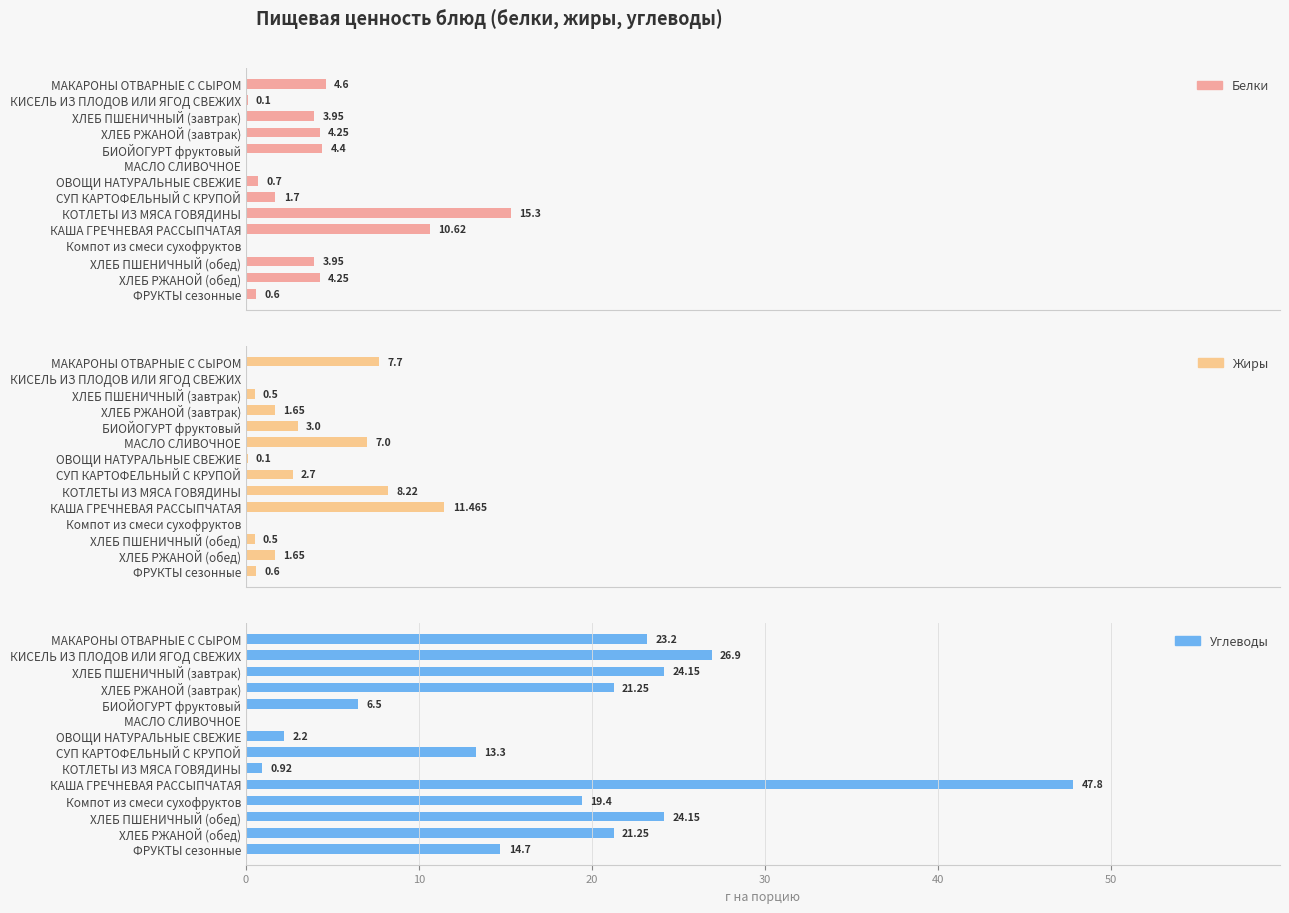

What is the approximate value of Углеводы at КОТЛЕТЫ ИЗ МЯСА ГОВЯДИНЫ?

0.9